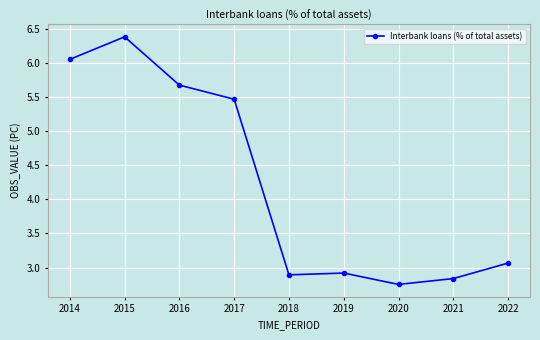

What is the difference between the maximum and minimum values?

3.6